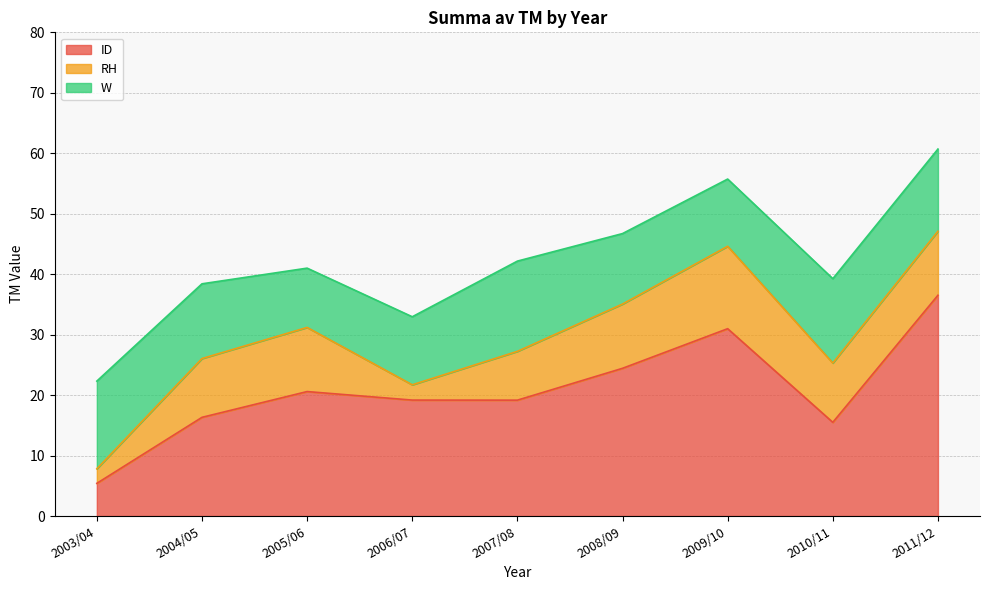

Which series ends up on top after the final intersection of RH and W?

W